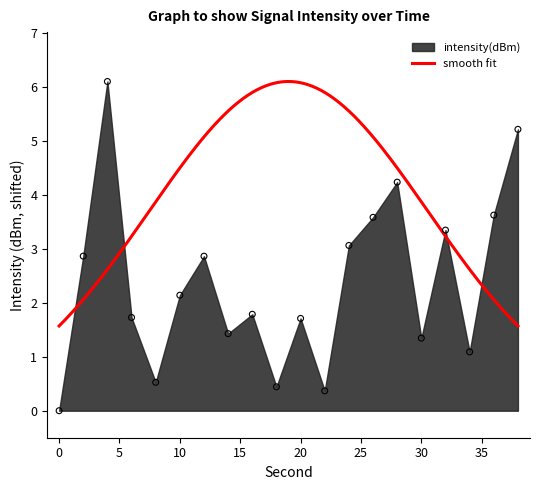

What is the change in value from 4 to 38?

-0.9